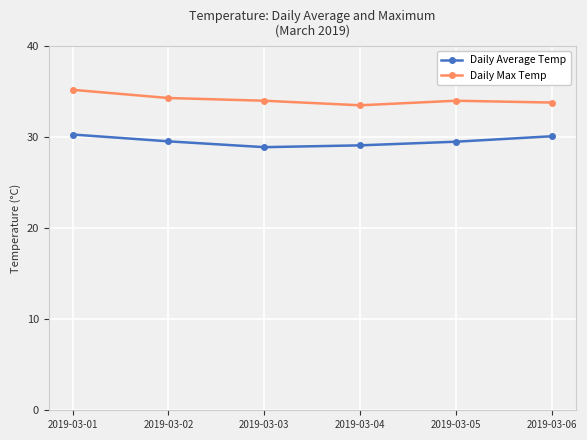

Reading right to left, what are all the values shown in this chart?

Daily Average Temp: 30.1	29.5	29.1	28.9	29.5	30.3
Daily Max Temp: 33.8	34.0	33.5	34.0	34.3	35.2